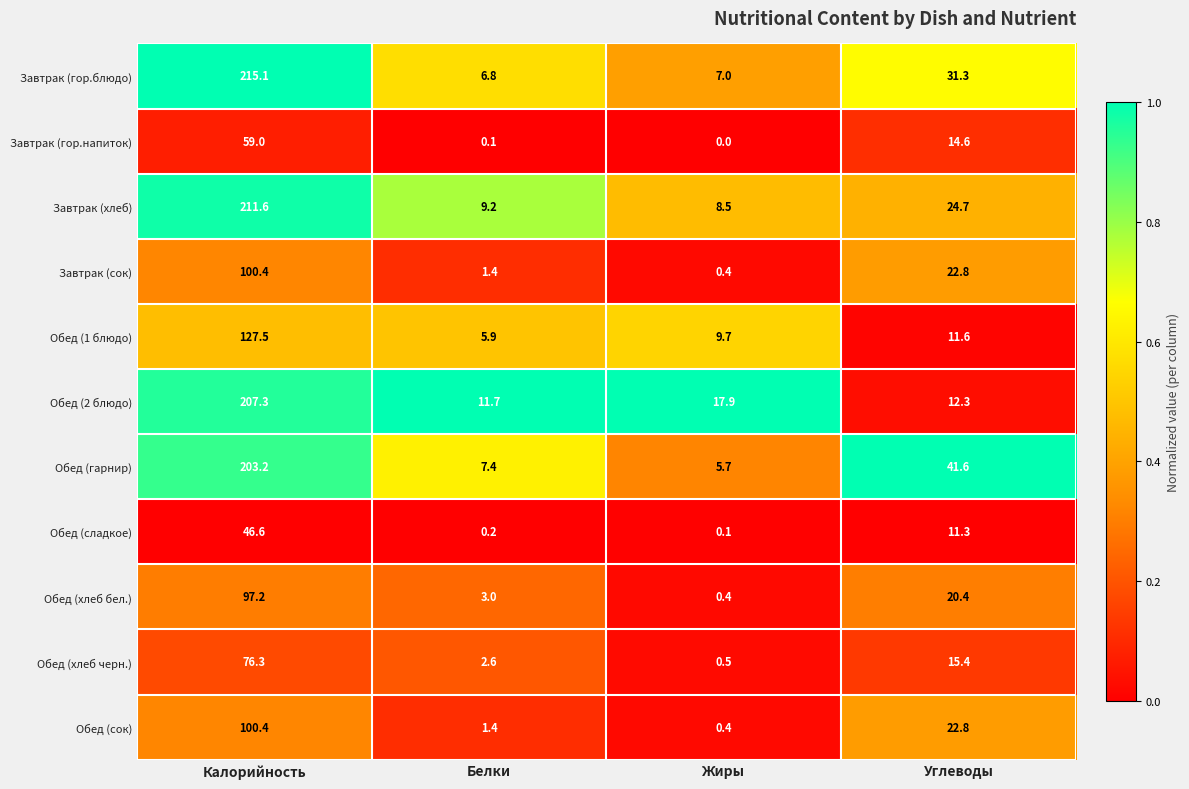

Rank the categories by Обед (хлеб бел.) value from lowest to highest.

Жиры, Белки, Углеводы, Калорийность